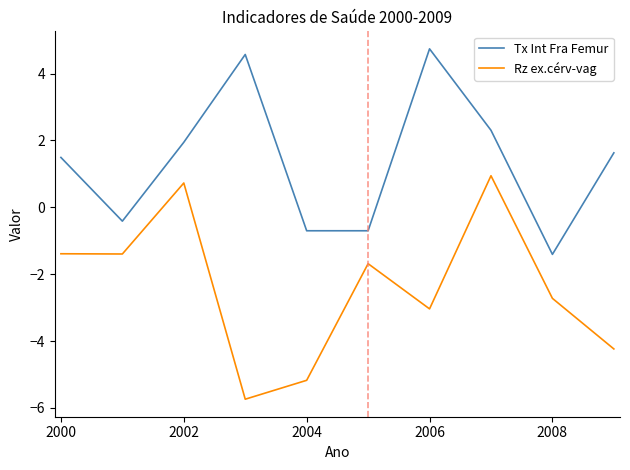

Which series has the widest spread of values?

Rz ex.cérv-vag